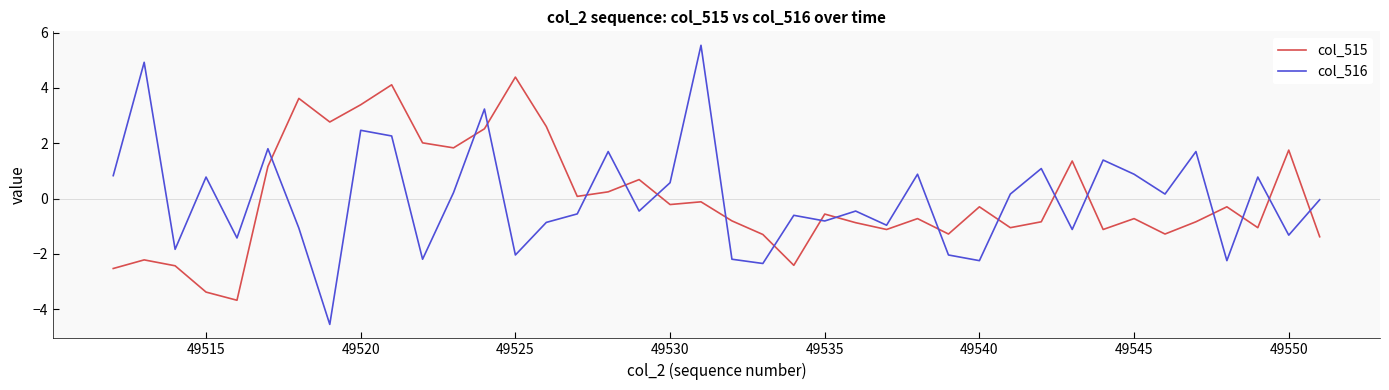

List the series in order of their peak value, highest first.

col_516, col_515